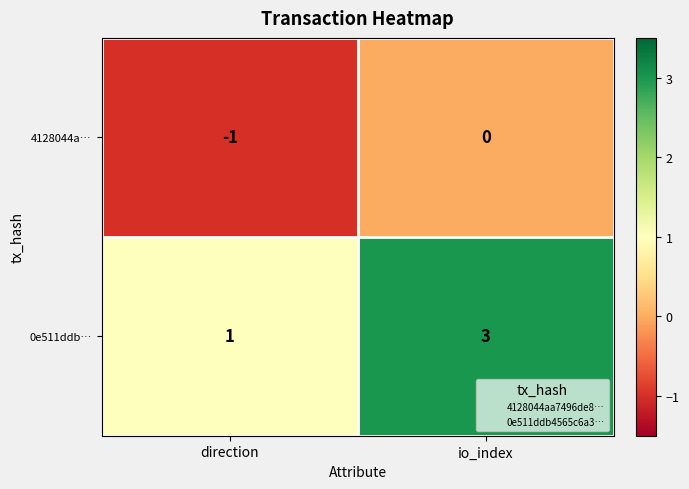

How many categories are shown in the chart?

2